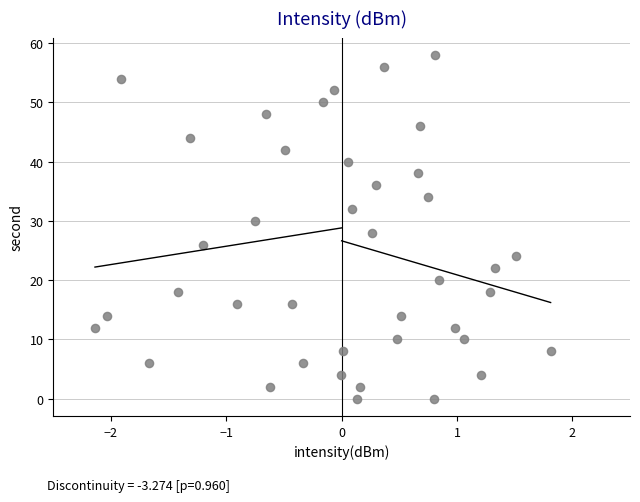

What is the range of Y values (max minus min)?

58